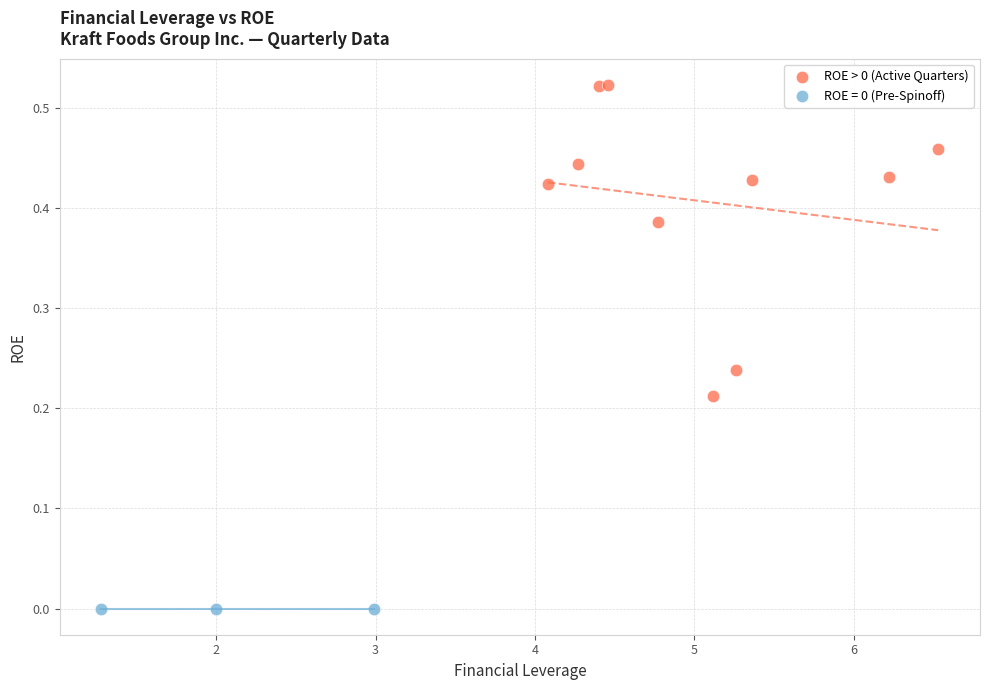

Which series reaches the maximum Y coordinate?

ROE > 0 (Active Quarters)